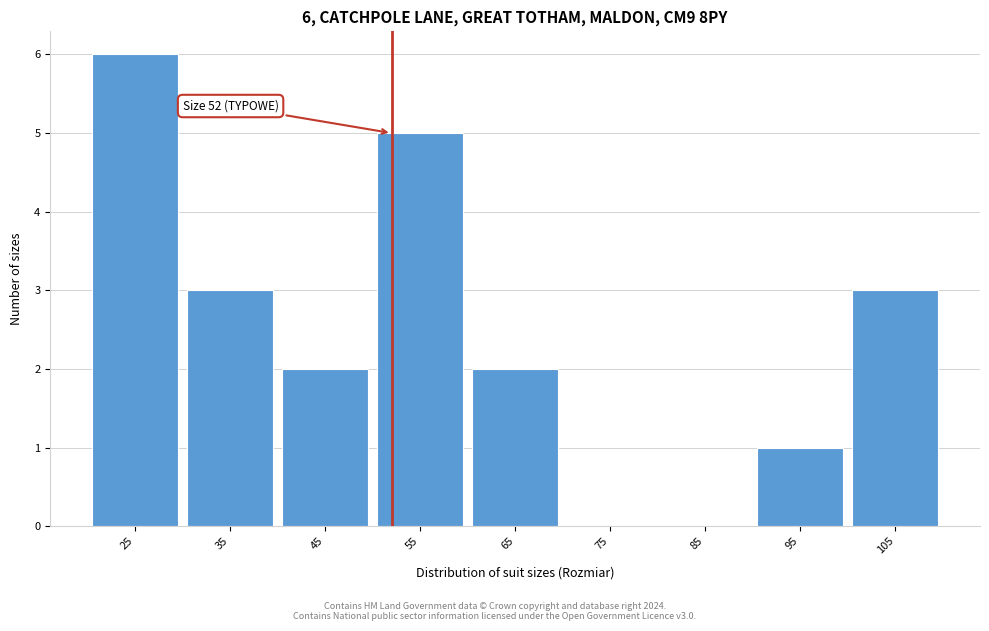

Over which range of the x-axis is the bar tallest?

20 to 30